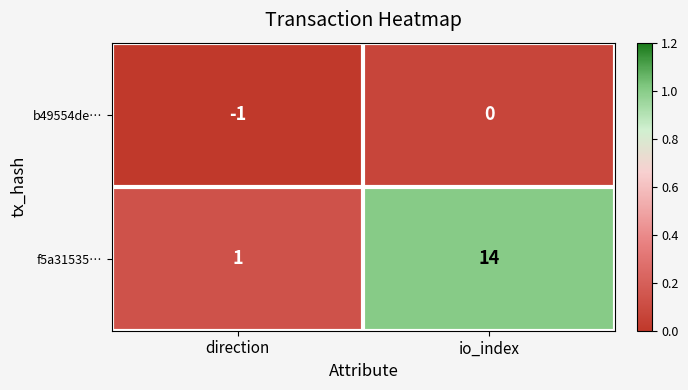

Which category has the lowest value across all series?

direction